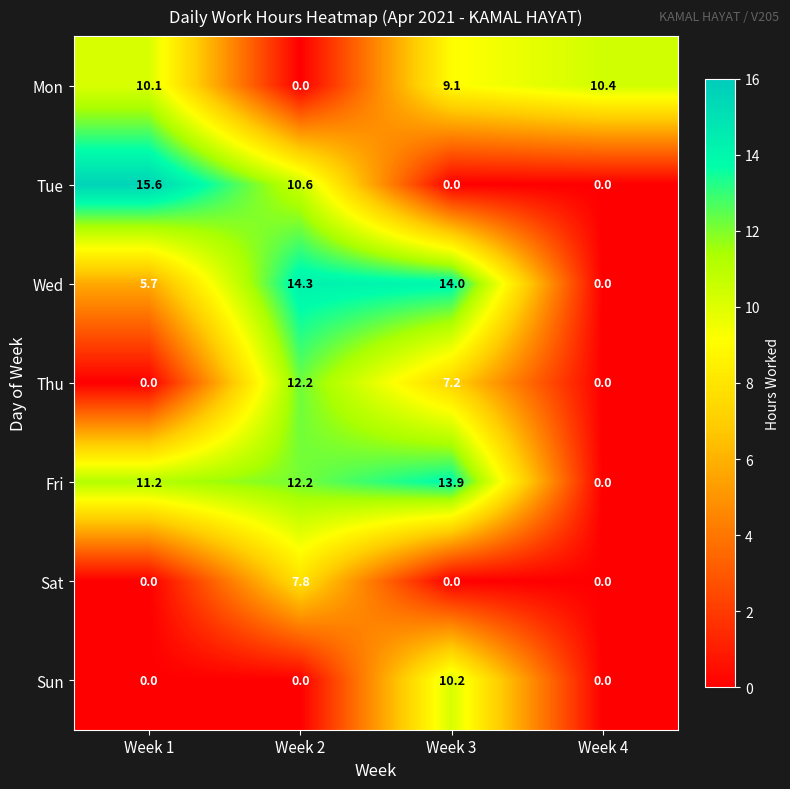

The value of Mon at Week 1 is 10.1. True or false?

True